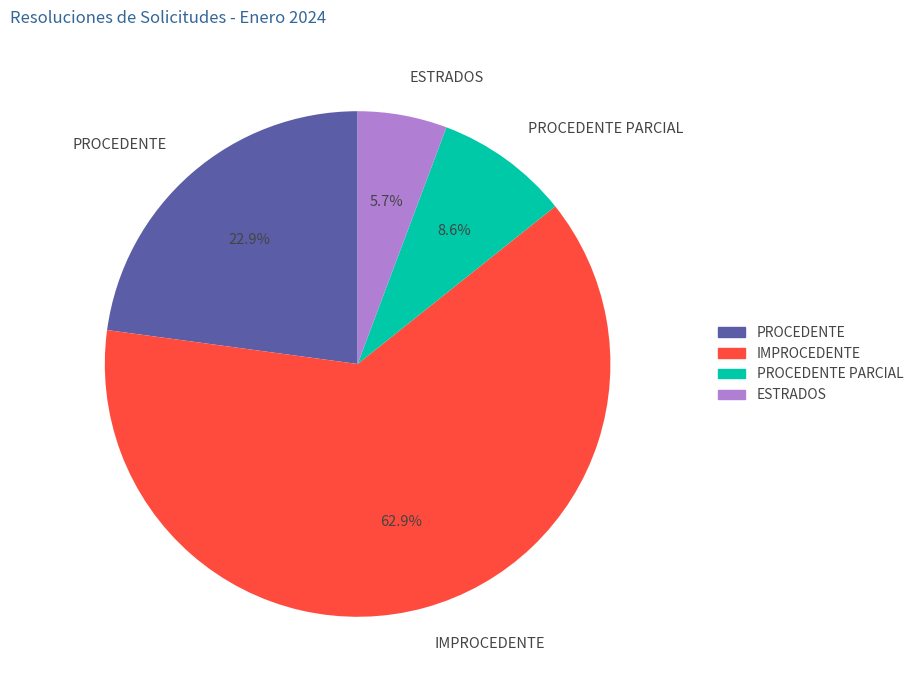

How many segments does this pie chart have?

4